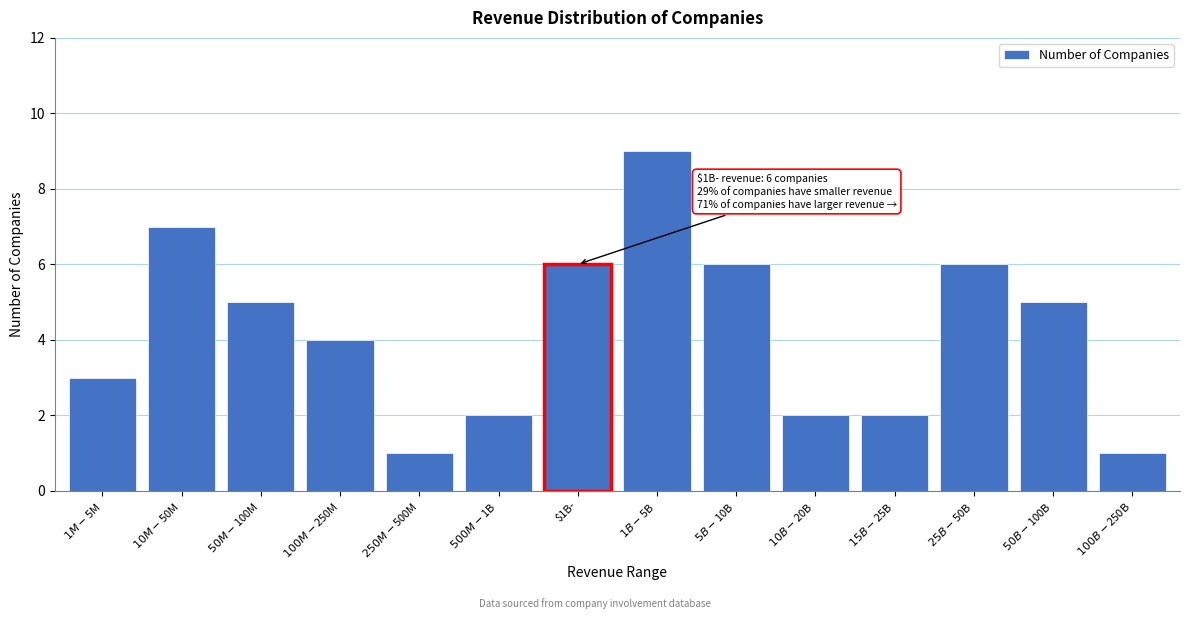

Reading right to left, what are all the values shown in this chart?

1	5	6	2	2	6	9	6	2	1	4	5	7	3